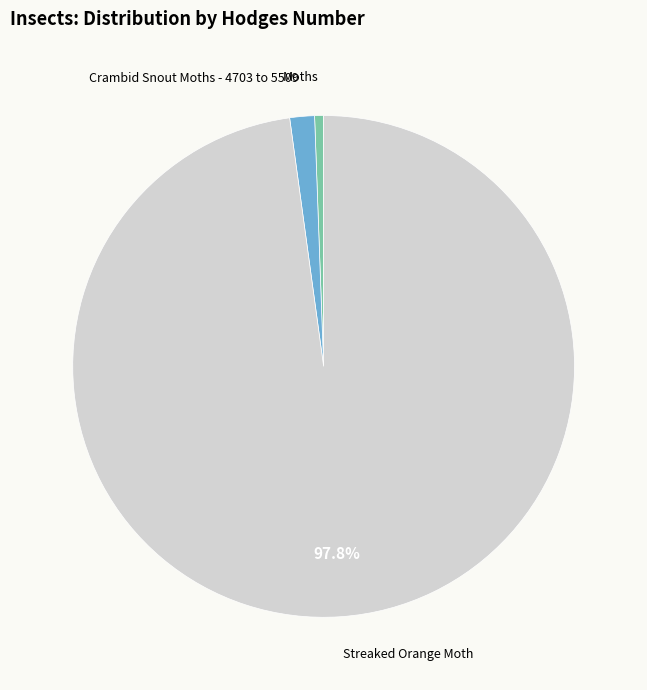

Is the sum of Moths and Streaked Orange Moth greater than half?

Yes